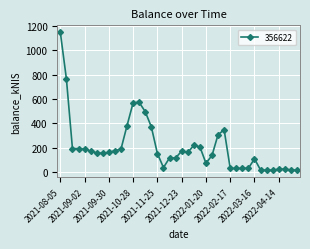

What is the minimum value shown in the chart?

17.0